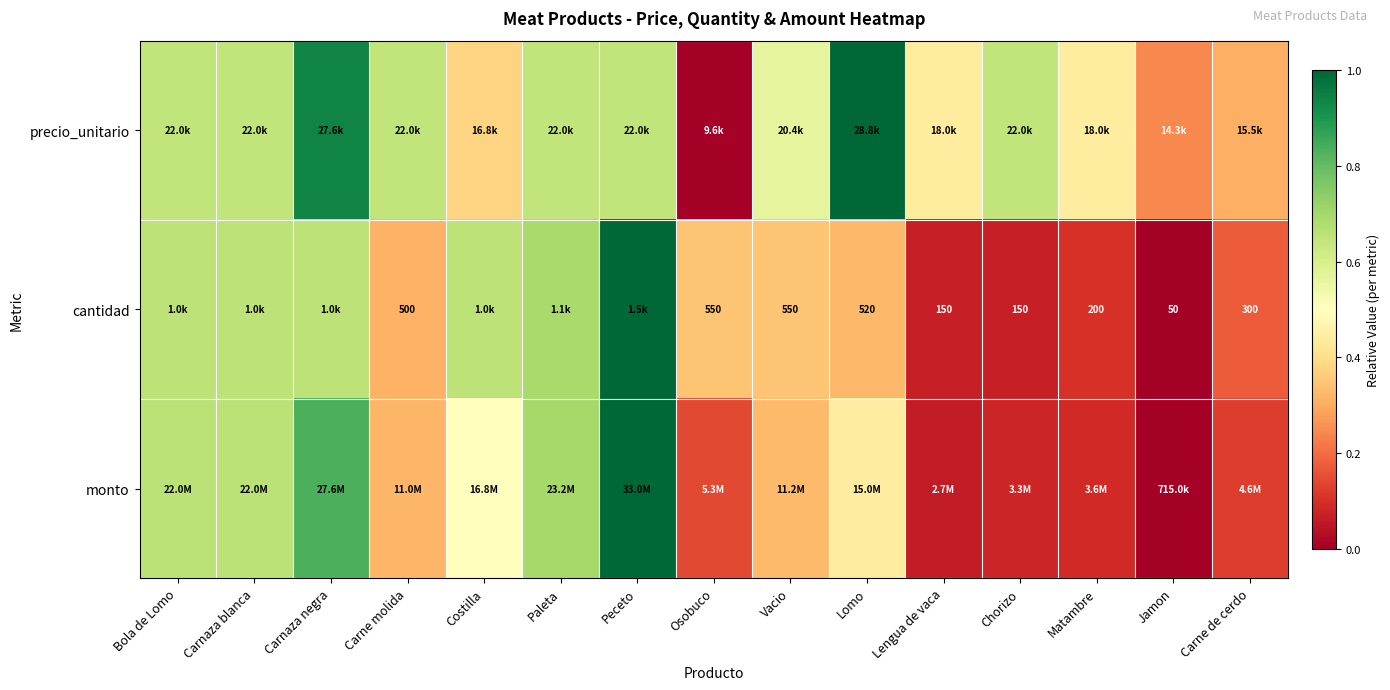

At which category is the sum across all series the highest?

Peceto